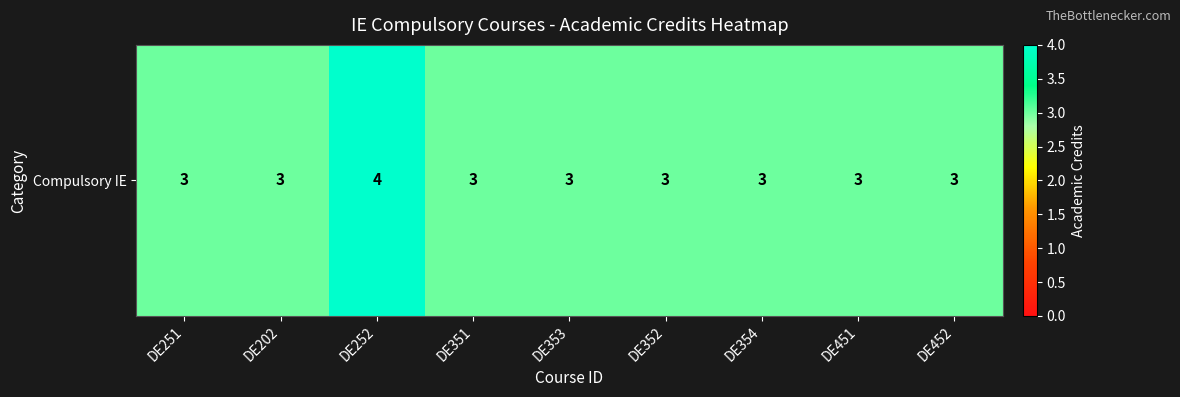

Count the values in the range 3 to 4.

9